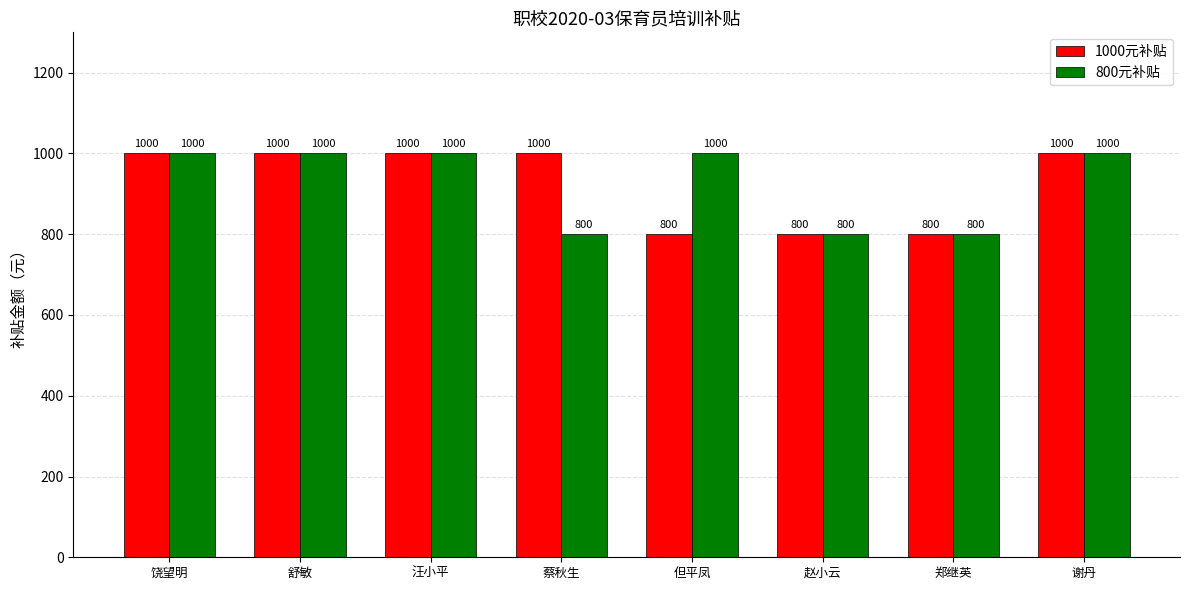

The 800元补贴 series shows 1000 at 舒敏. True or false?

True